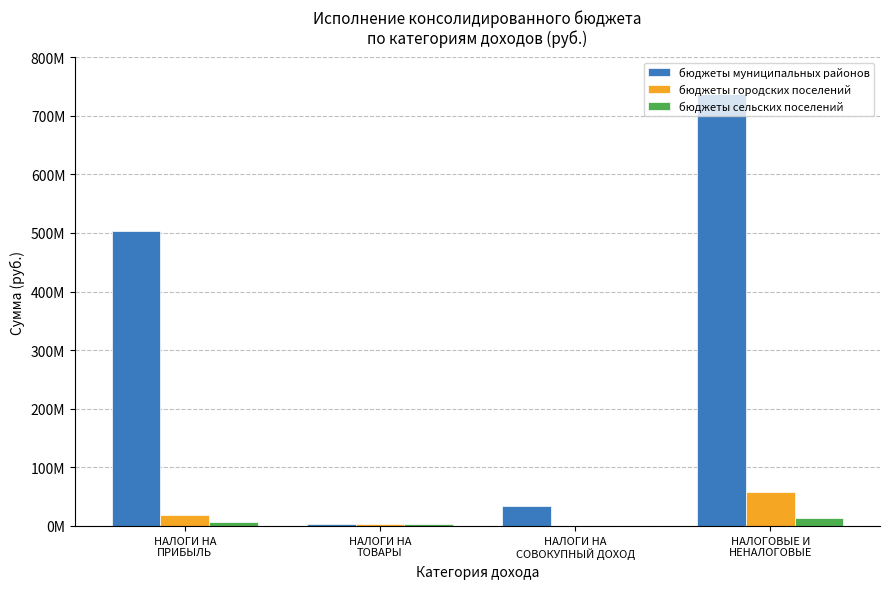

Does the chart contain stacked bars?

No